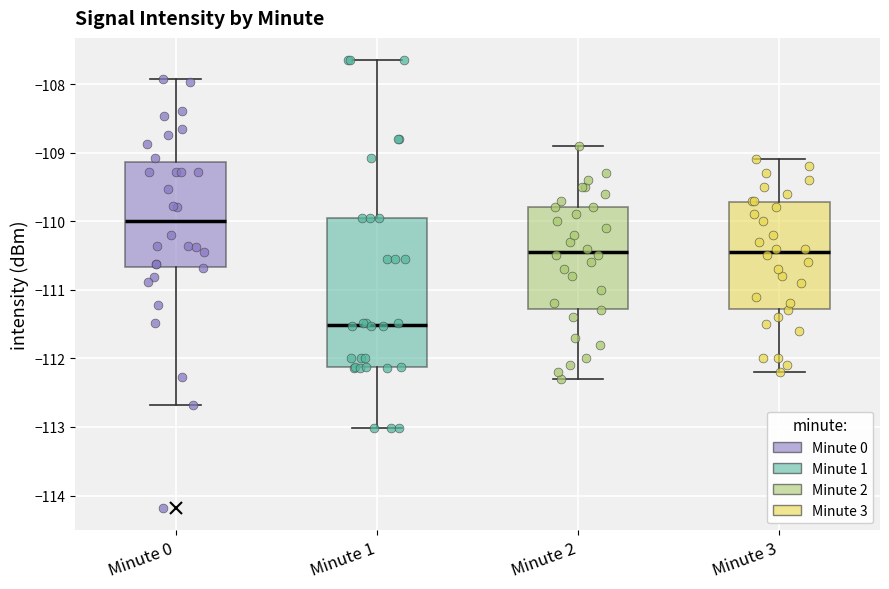

Reading left to right, read every box against the y-axis: the position of its median line, the range the box covers, and the ends of its whiskers. The values are not printed on the chart, so give them approximately, as read against the axis.

Minute 0: median -110.0, box -110.7 to -109.1, whiskers -112.7 to -107.9
Minute 1: median -111.5, box -112.1 to -110.0, whiskers -113.0 to -107.7
Minute 2: median -110.4, box -111.3 to -109.8, whiskers -112.3 to -108.9
Minute 3: median -110.4, box -111.3 to -109.7, whiskers -112.2 to -109.1